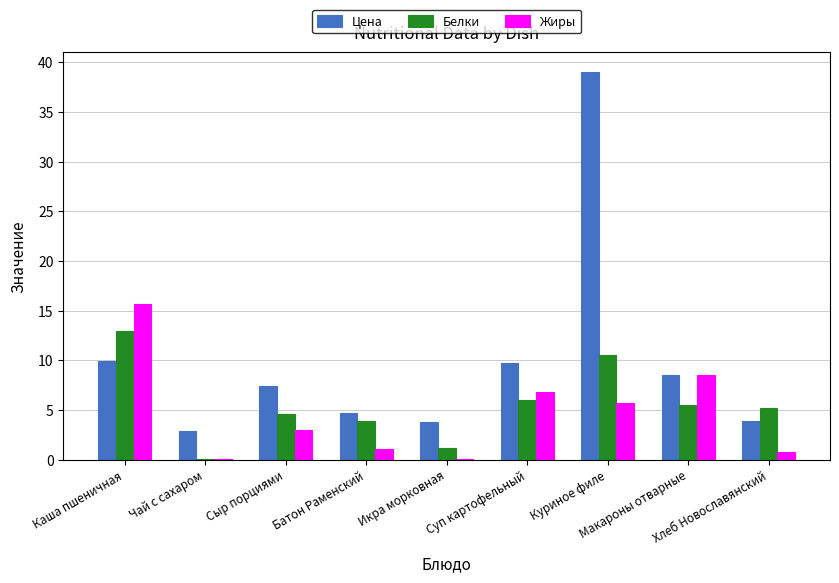

What is the difference between the Белки values at Сыр порциями and Хлеб Новославянский?

0.6